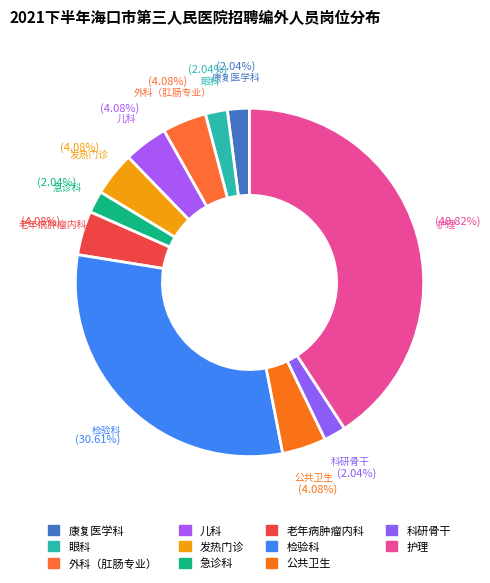

Count the number of slices in the pie.

11